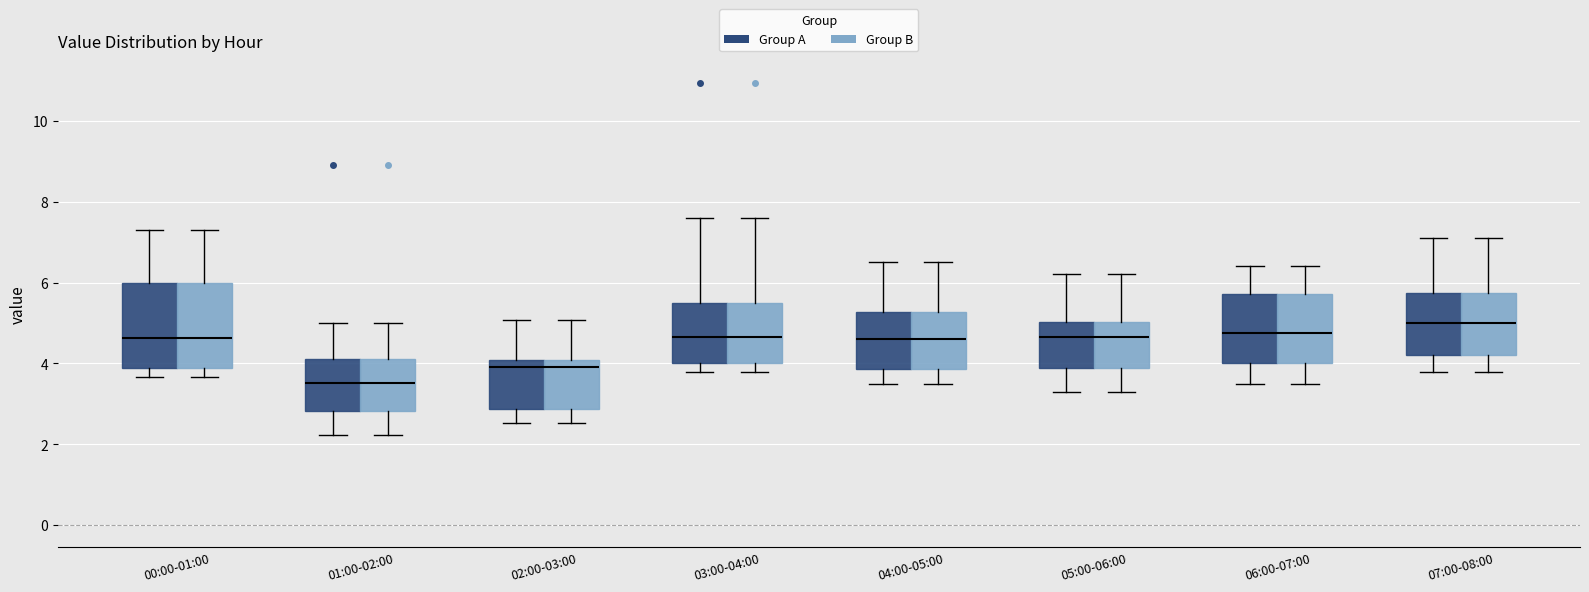

Reading left to right, read every box against the y-axis: the position of its median line, the range the box covers, and the ends of its whiskers. The values are not printed on the chart, so give them approximately, as read against the axis.

00:00-01:00 (Group A): median 4.6, box 3.8 to 6.0, whiskers 3.6 to 7.4
00:00-01:00 (Group B): median 4.6, box 3.8 to 6.0, whiskers 3.6 to 7.4
01:00-02:00 (Group A): median 3.6, box 2.8 to 4.2, whiskers 2.2 to 5.0
01:00-02:00 (Group B): median 3.6, box 2.8 to 4.2, whiskers 2.2 to 5.0
02:00-03:00 (Group A): median 4.0 (just below the box's upper edge), box 2.8 to 4.0, whiskers 2.6 to 5.0
02:00-03:00 (Group B): median 4.0 (just below the box's upper edge), box 2.8 to 4.0, whiskers 2.6 to 5.0
03:00-04:00 (Group A): median 4.6, box 4.0 to 5.6, whiskers 3.8 to 7.6
03:00-04:00 (Group B): median 4.6, box 4.0 to 5.6, whiskers 3.8 to 7.6
04:00-05:00 (Group A): median 4.6, box 3.8 to 5.2, whiskers 3.6 to 6.6
04:00-05:00 (Group B): median 4.6, box 3.8 to 5.2, whiskers 3.6 to 6.6
05:00-06:00 (Group A): median 4.6, box 3.8 to 5.0, whiskers 3.4 to 6.2
05:00-06:00 (Group B): median 4.6, box 3.8 to 5.0, whiskers 3.4 to 6.2
06:00-07:00 (Group A): median 4.8, box 4.0 to 5.8, whiskers 3.6 to 6.4
06:00-07:00 (Group B): median 4.8, box 4.0 to 5.8, whiskers 3.6 to 6.4
07:00-08:00 (Group A): median 5.0, box 4.2 to 5.8, whiskers 3.8 to 7.2
07:00-08:00 (Group B): median 5.0, box 4.2 to 5.8, whiskers 3.8 to 7.2